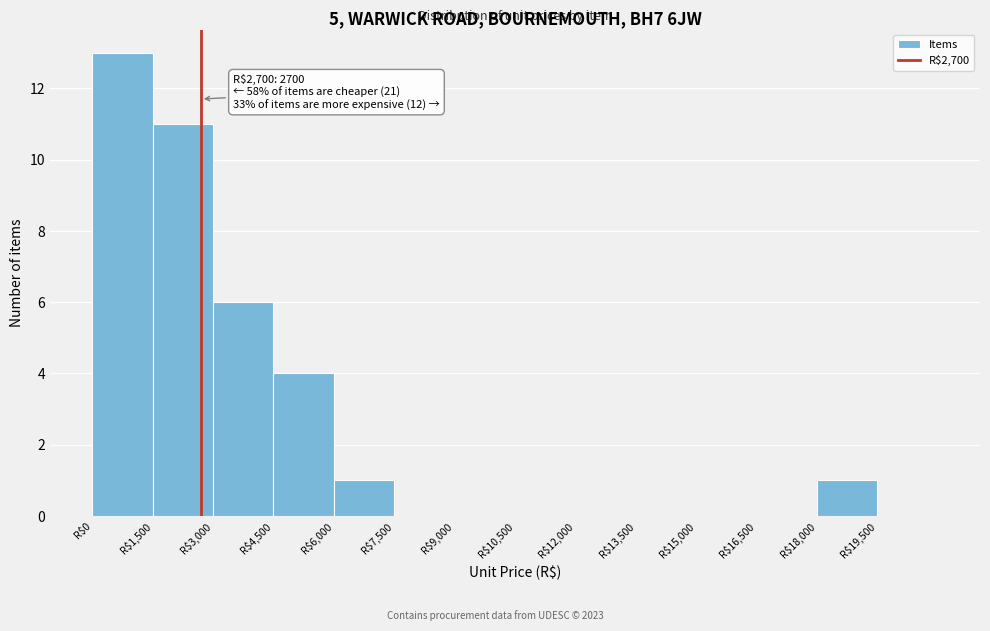

Which range on the x-axis has the tallest bar?

0 to 1500